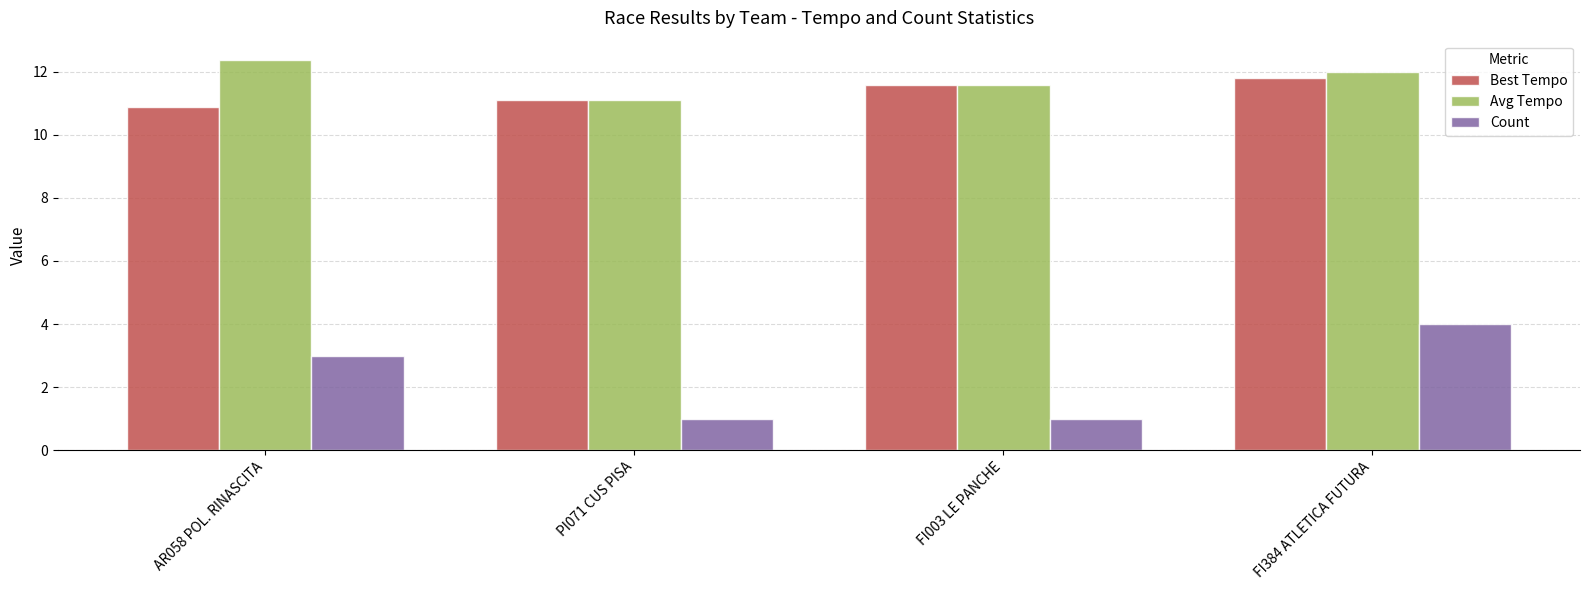

Which series has the largest total across all categories?

Avg Tempo